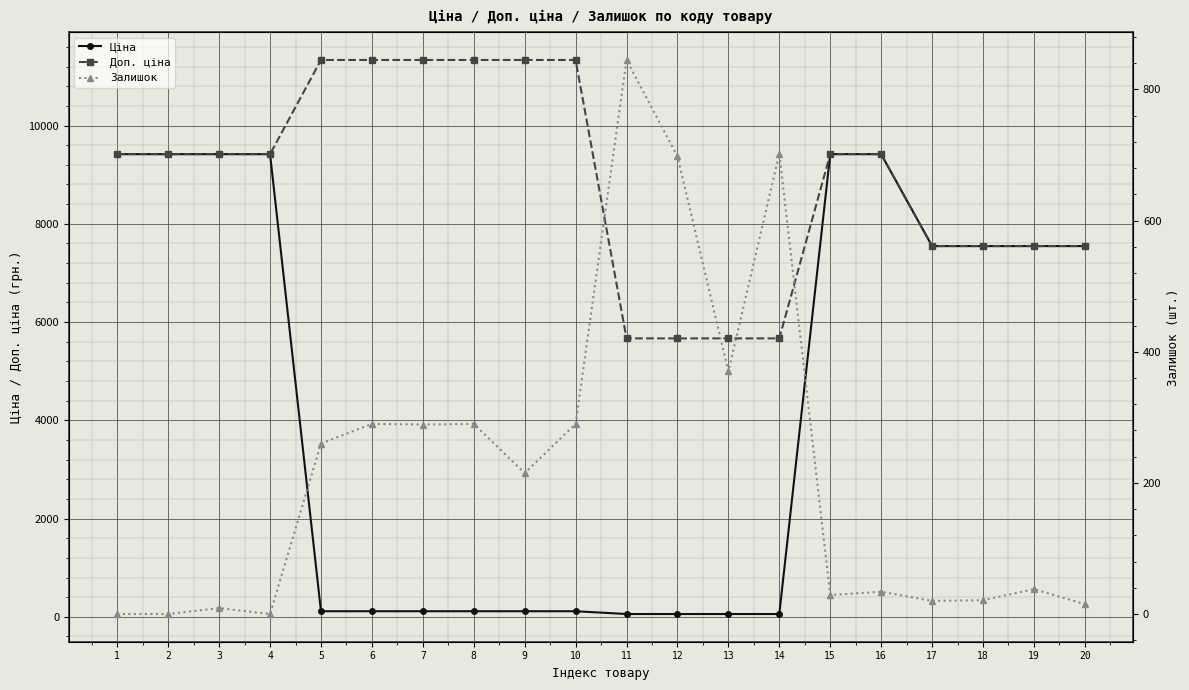

Read the Залишок value at 17.

20.0